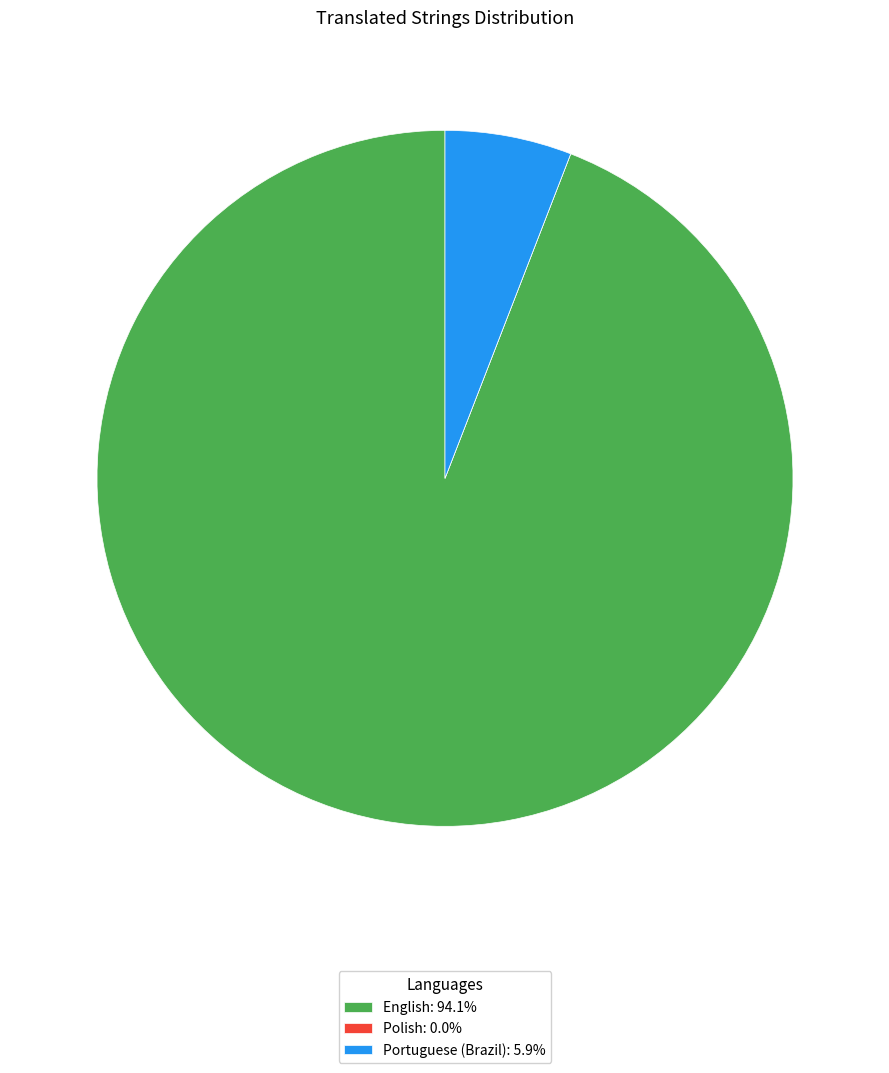

Is there any slice that represents more than half of the pie?

Yes